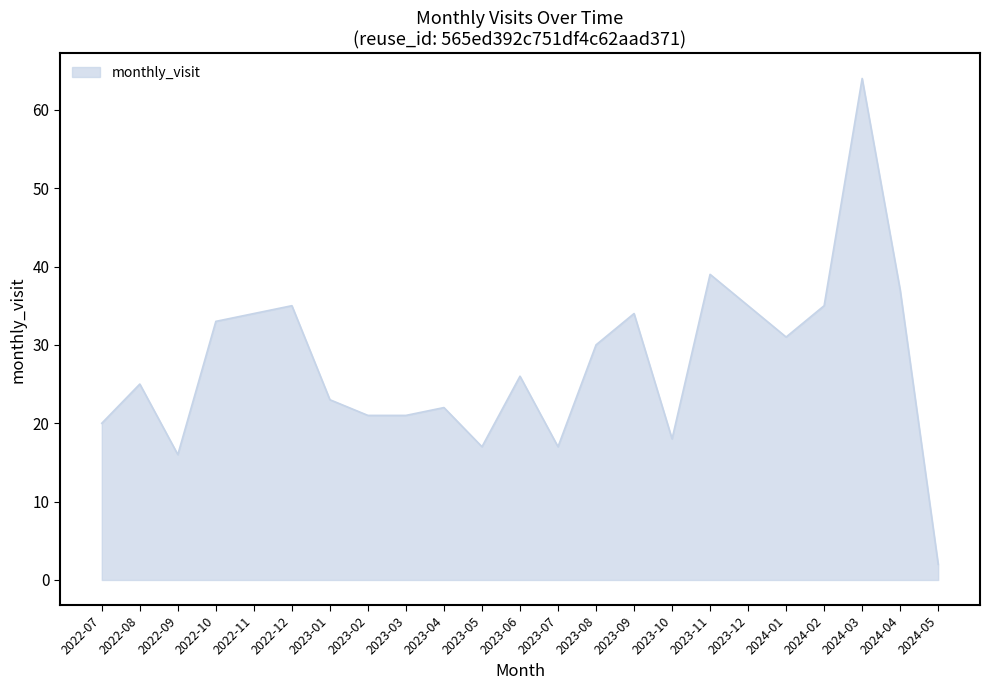

How many lines are shown in the chart?

1